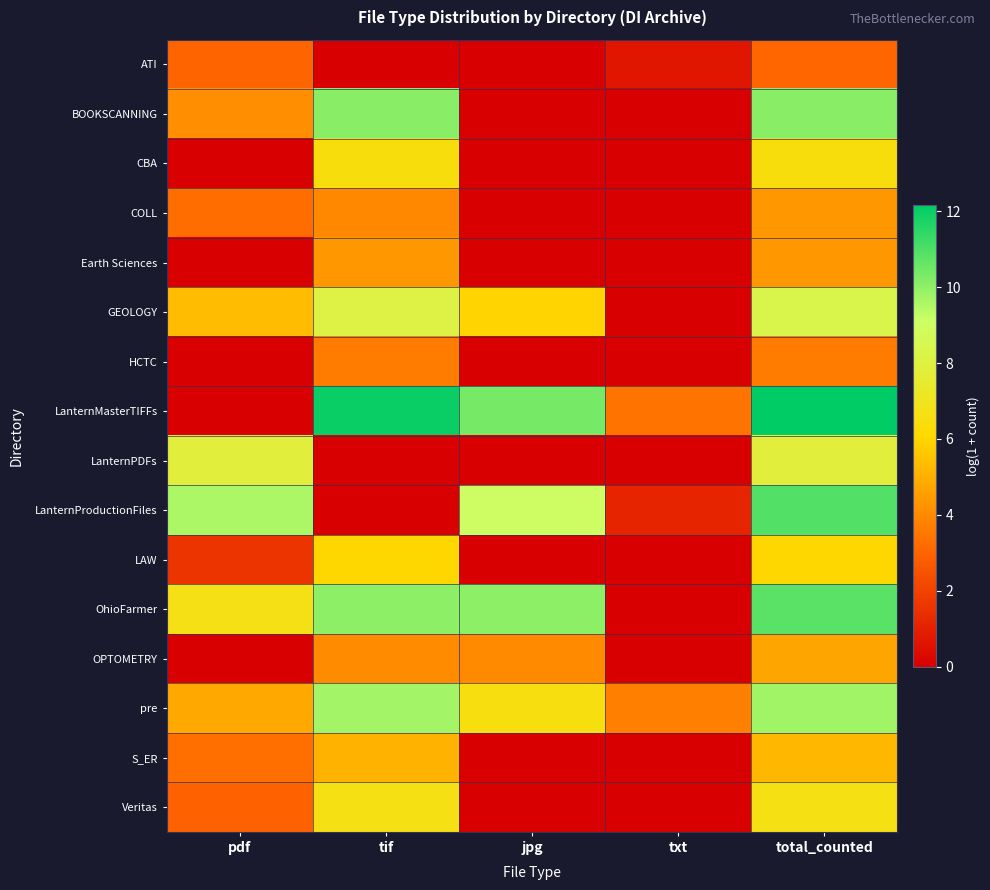

At which category is the sum across all series the highest?

total_counted